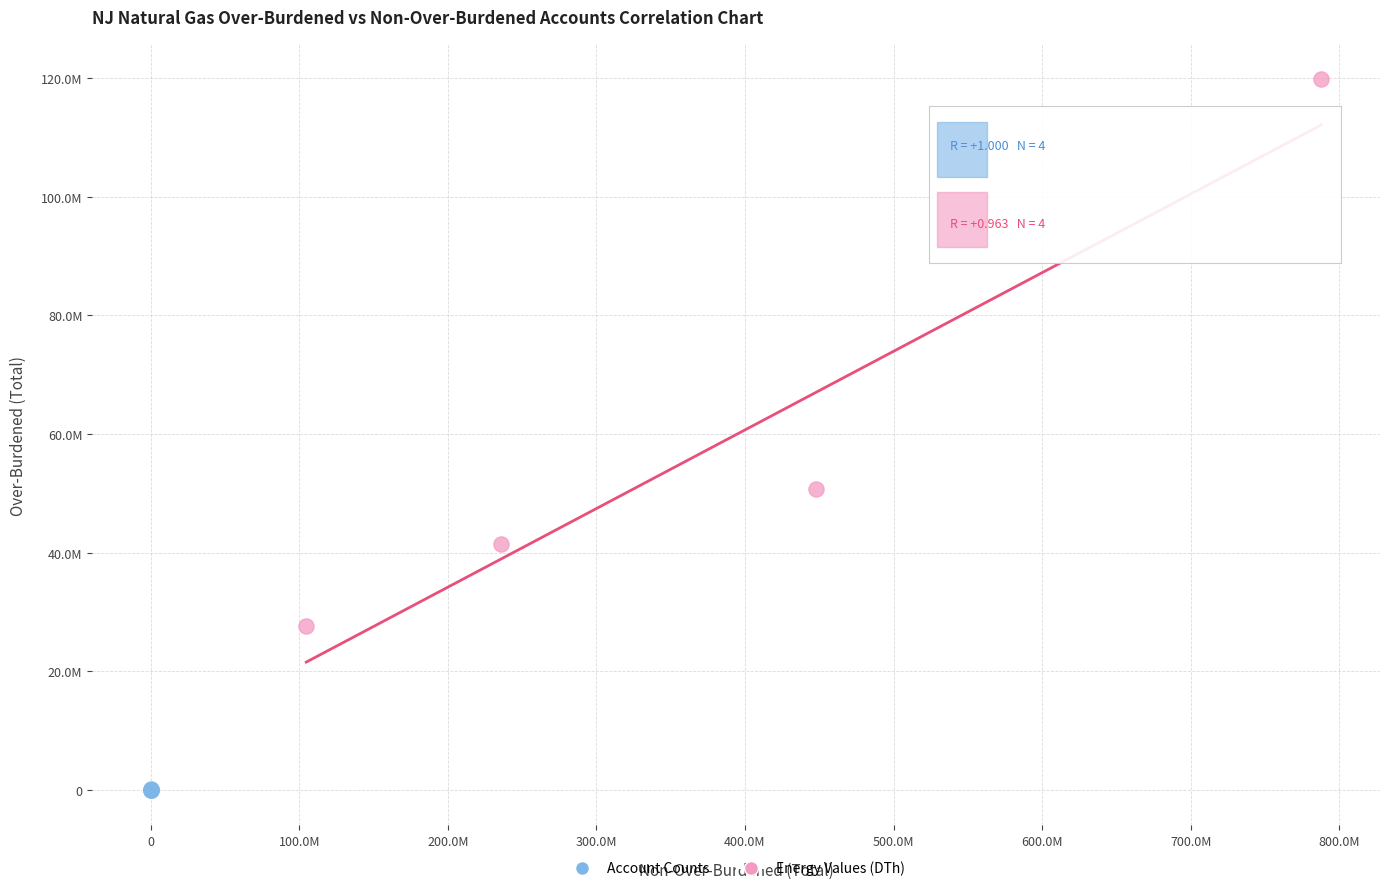

Which series contains the highest Y value?

Energy Values (DTh)